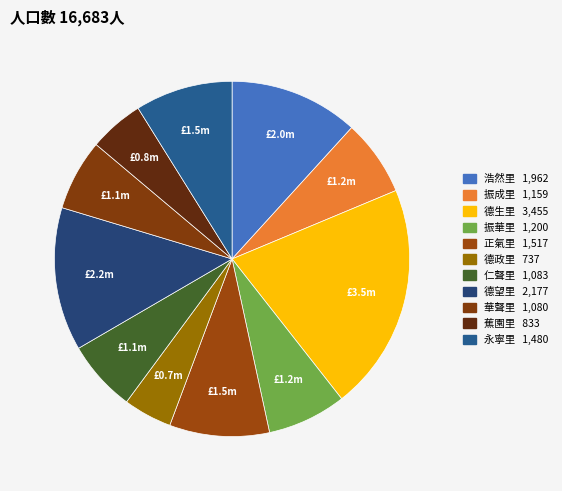

How many segments does this pie chart have?

11